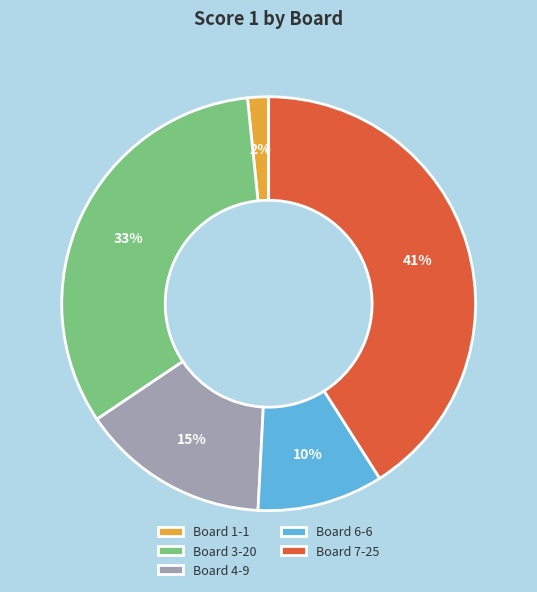

Does Board 4-9 account for over 50% of the chart?

No